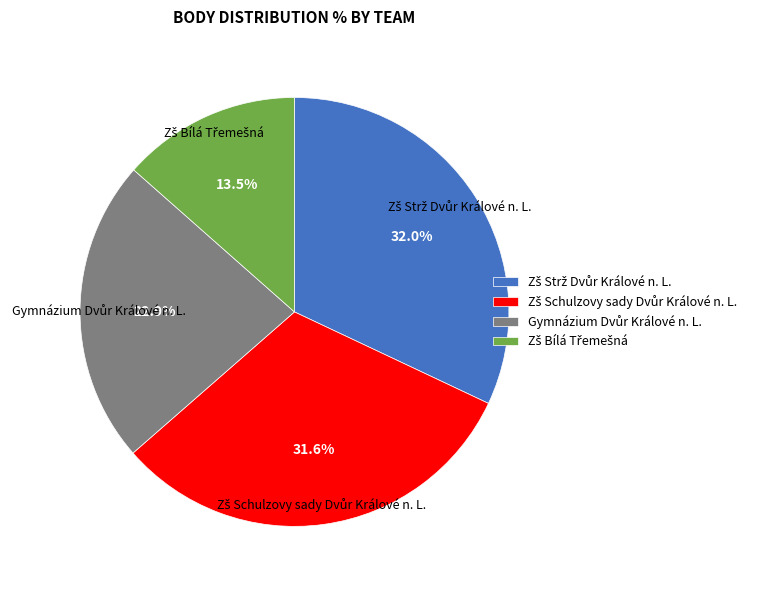

How many slices are in this pie chart?

4